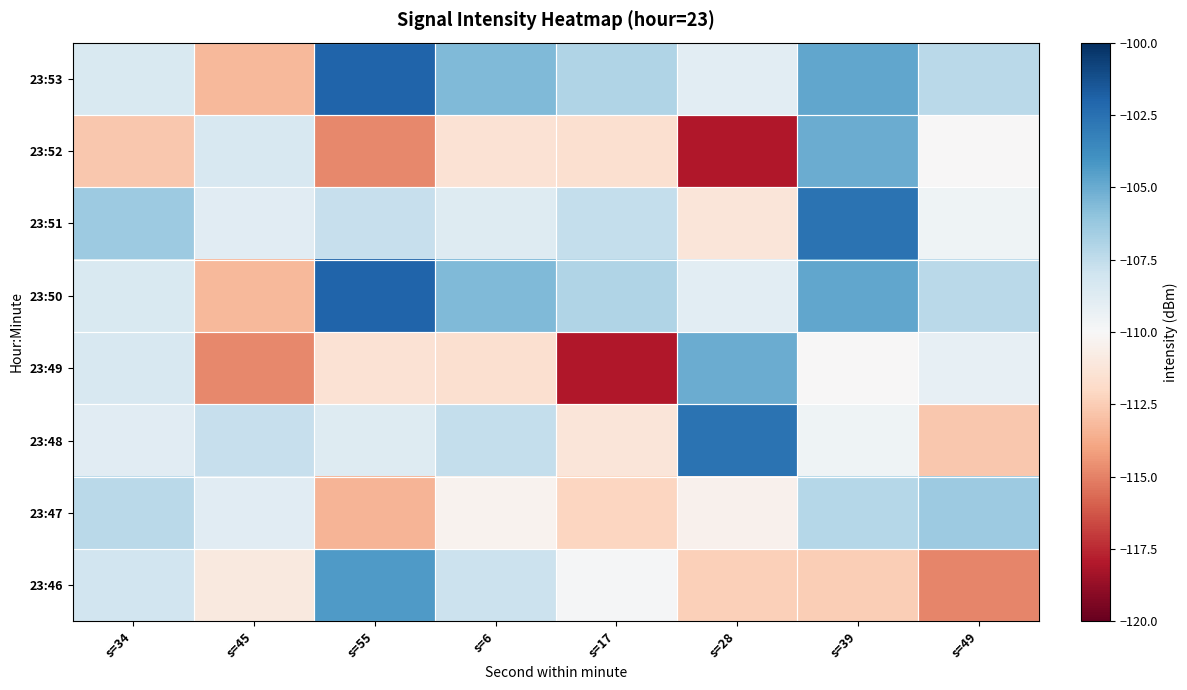

Rank the series by their maximum value, from highest to lowest.

23:50, 23:53, 23:48, 23:51, 23:46, 23:49, 23:52, 23:47